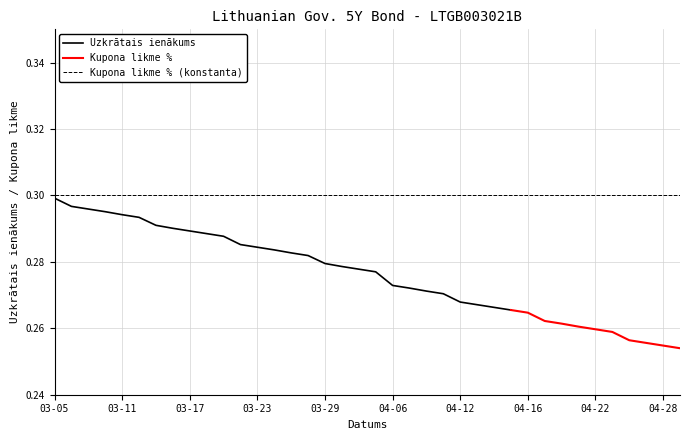

True or false: Kupona likme % has more than 1 points higher than both neighbors.

False